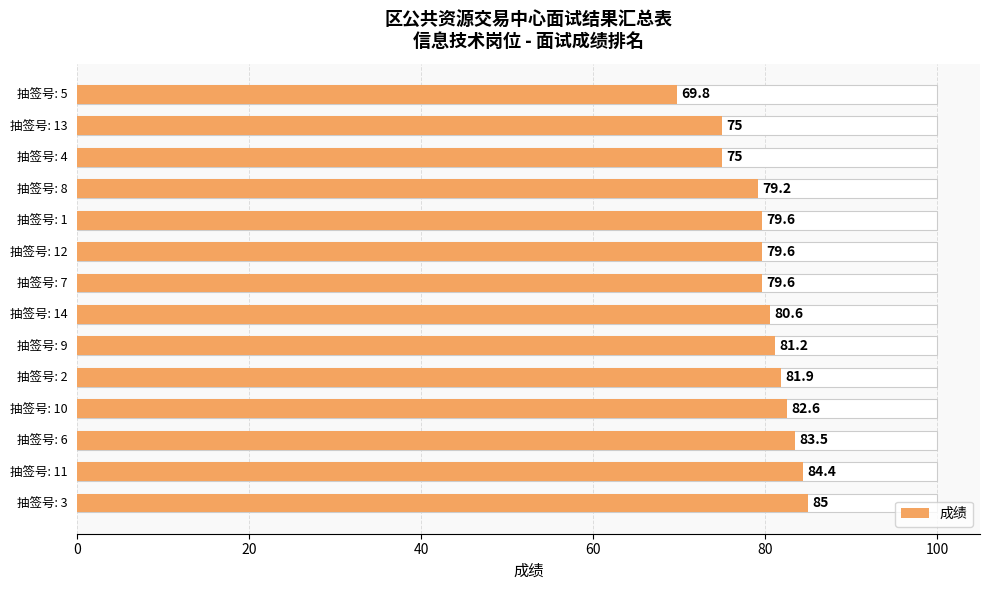

How many bars are there in total?

14